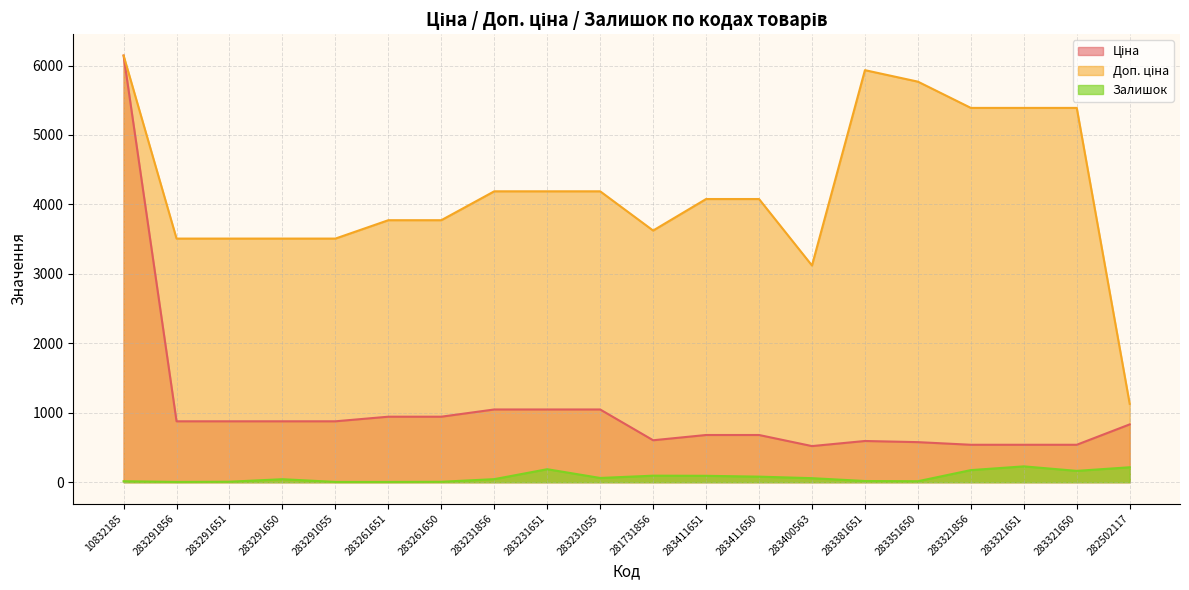

True or false: Ціна and Залишок cross at least once.

False